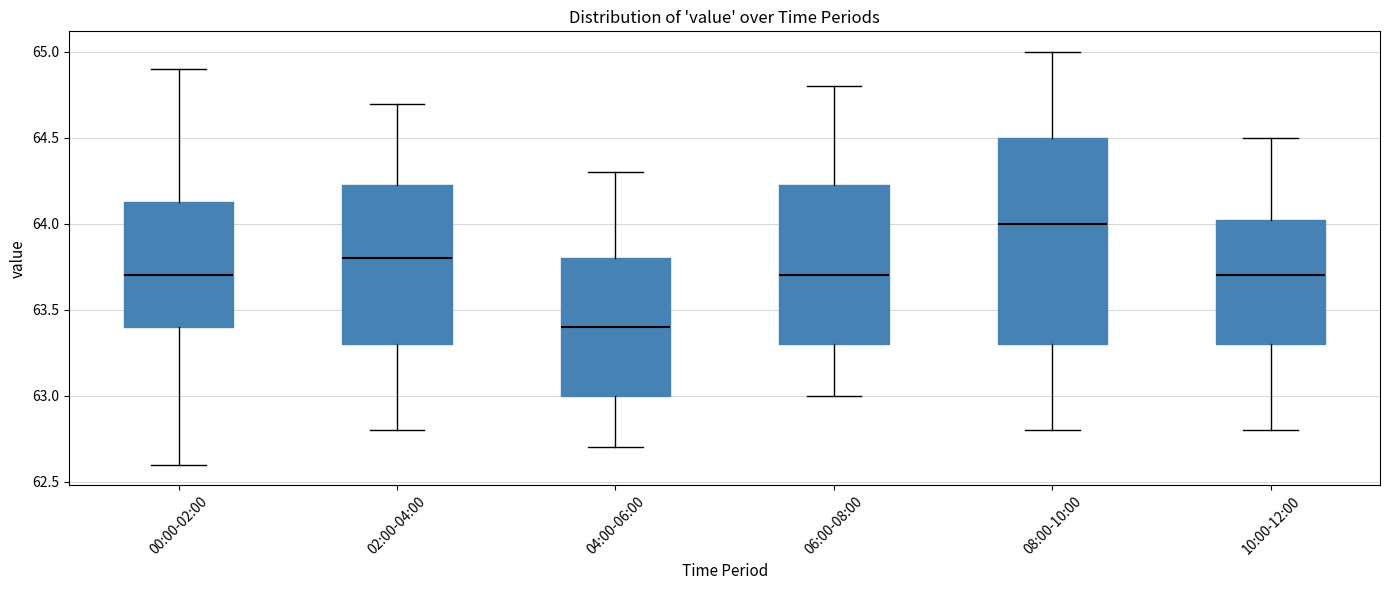

Where does the upper whisker of the box for 10:00-12:00 end on the y-axis? The values are not printed on the chart, so give them approximately, as read against the axis.

64.50